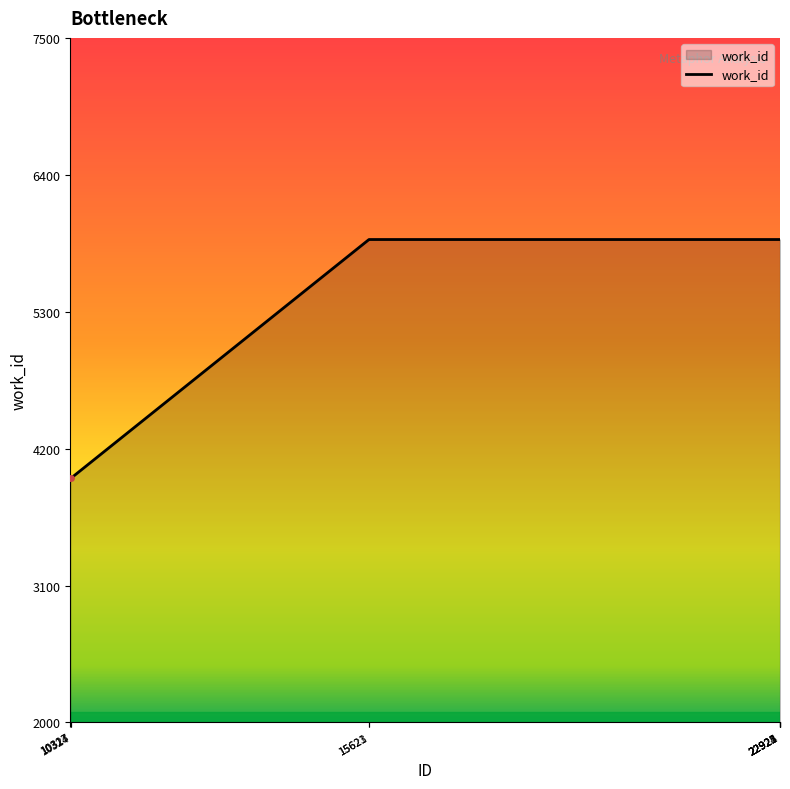

What is the approximate value at 10327, to the nearest 50?

3950